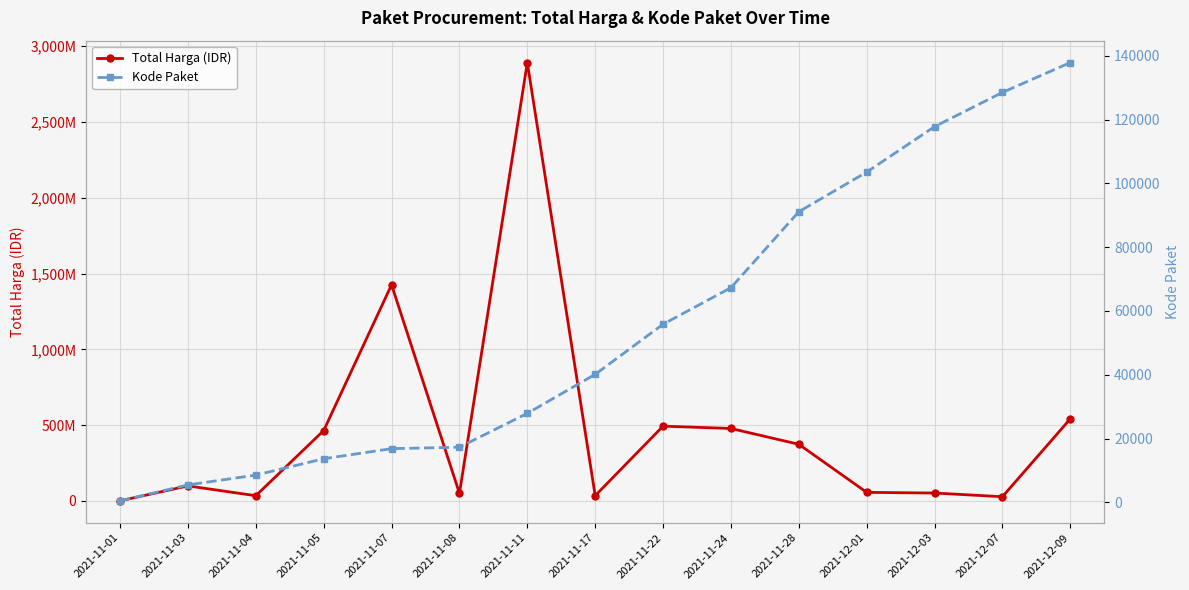

What is the label of the 14th point from the left?

2021-12-07